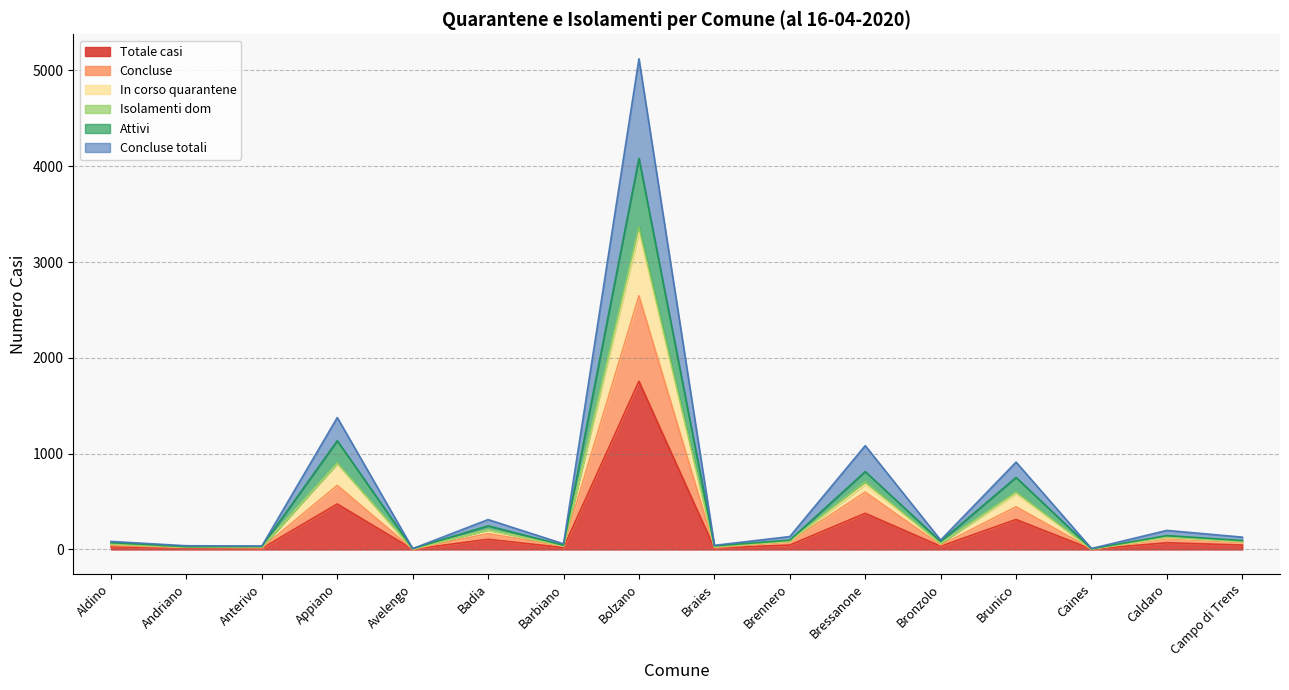

What is the maximum value for Totale casi?

1756